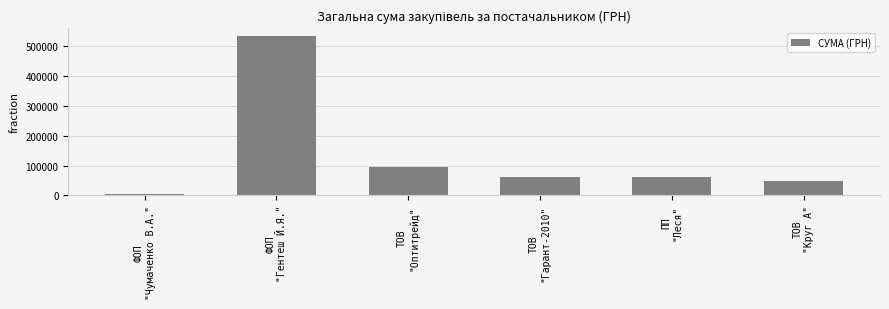

Between ПП
"Леся" and ТОВ
"Оптитрейд", which is larger?

ТОВ
"Оптитрейд"